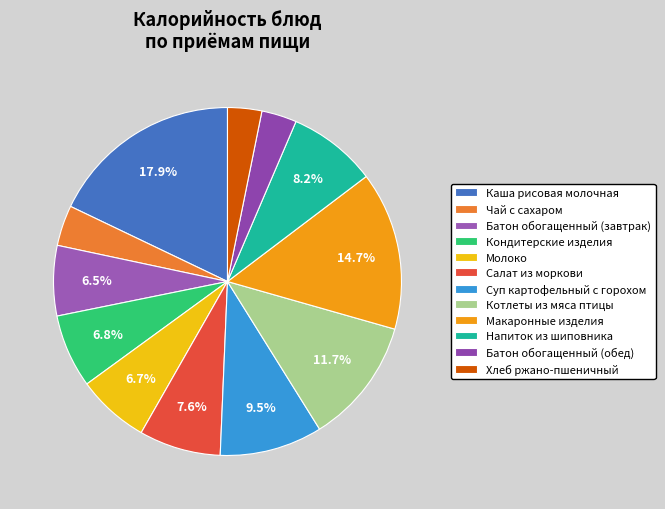

Rank the categories by value from highest to lowest.

Каша рисовая молочная, Макаронные изделия, Котлеты из мяса птицы, Суп картофельный с горохом, Напиток из шиповника, Салат из моркови, Кондитерские изделия, Молоко, Батон обогащенный (завтрак), Чай с сахаром, Батон обогащенный (обед), Хлеб ржано-пшеничный